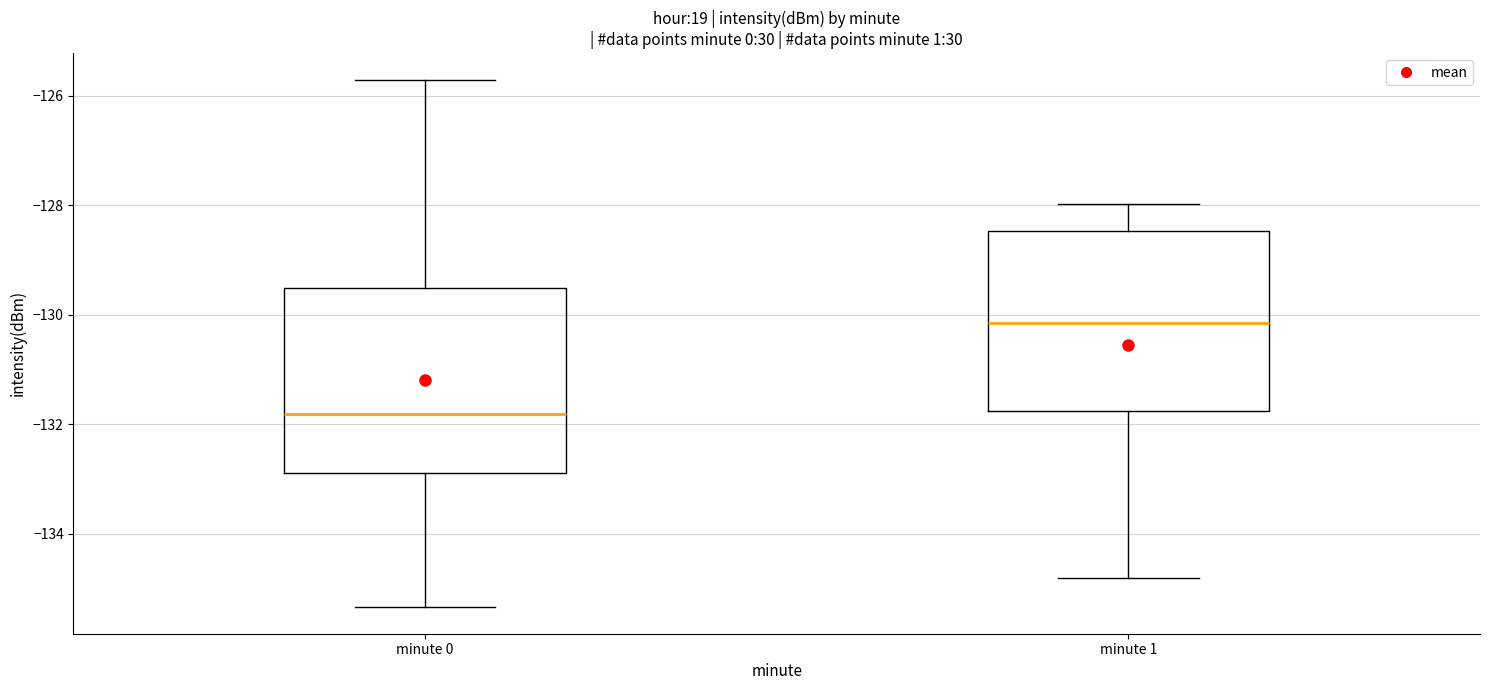

Reading left to right, read every box against the y-axis: the position of its median line, the range the box covers, and the ends of its whiskers. The values are not printed on the chart, so give them approximately, as read against the axis.

minute 0: median -131.8, box -132.8 to -129.6, whiskers -135.4 to -125.8
minute 1: median -130.2, box -131.8 to -128.4, whiskers -134.8 to -128.0